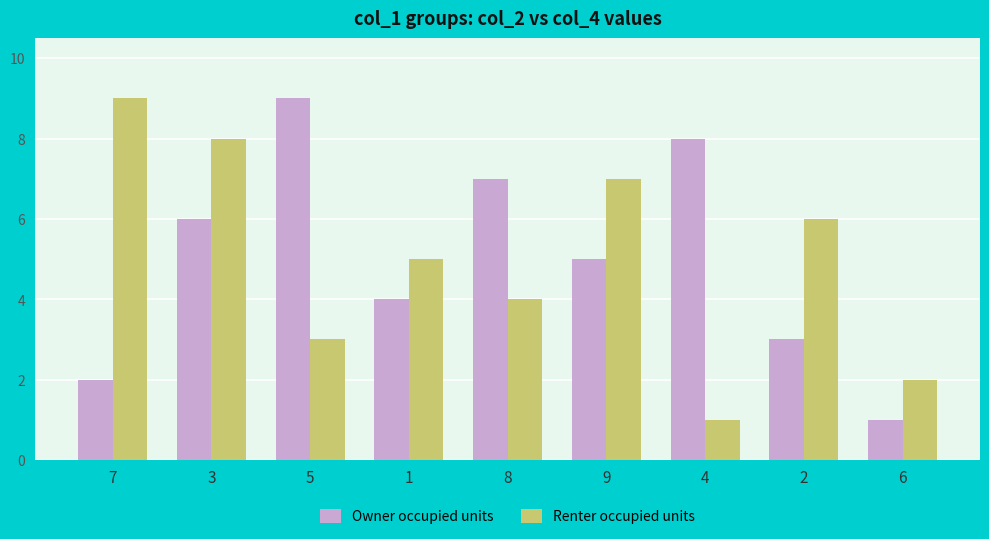

The Renter occupied units series shows 5 at 5. True or false?

False